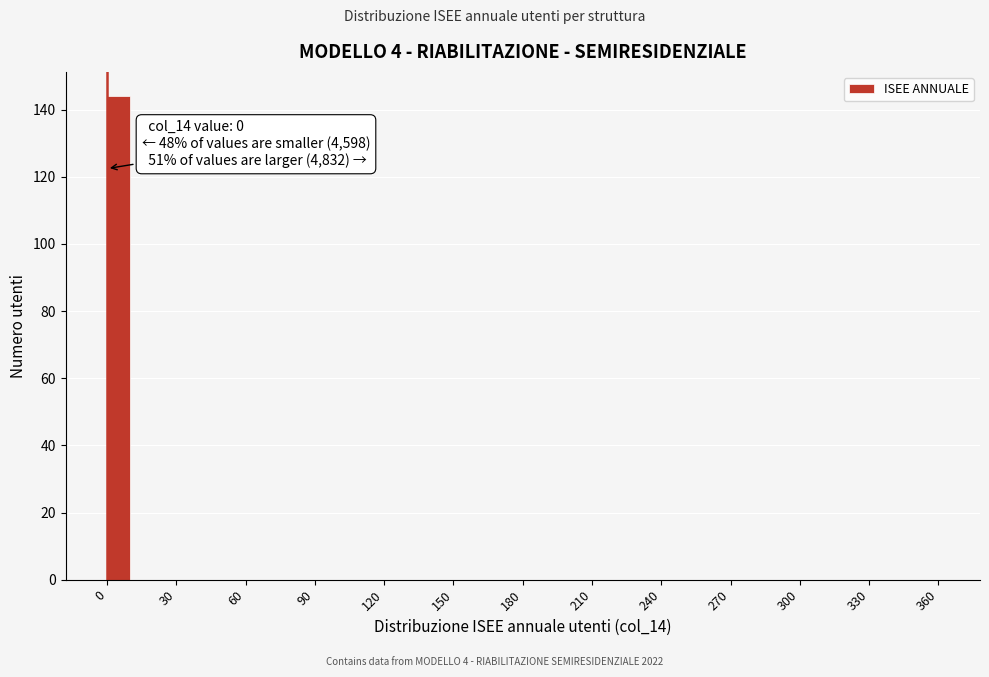

Around what value on the x-axis is the tallest bar? Give the approximate position of its centre, as read against the axis.

5